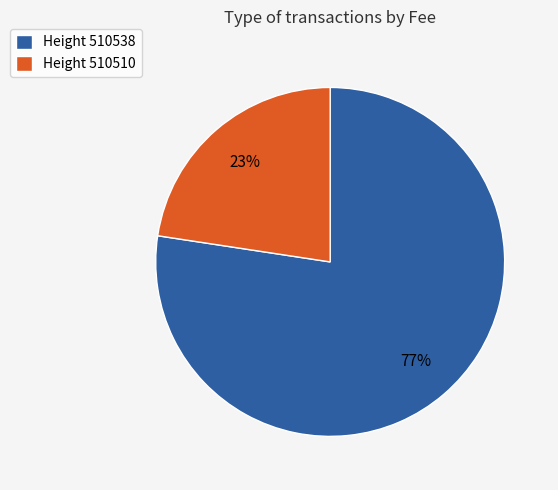

What is the largest slice in the pie chart?

Height 510538